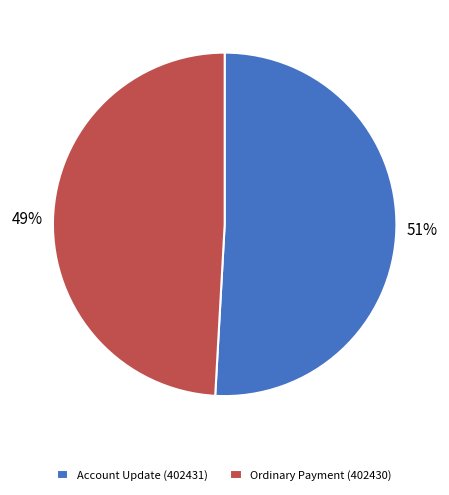

True or false: Account Update (402431) accounts for 63% of the total.

False